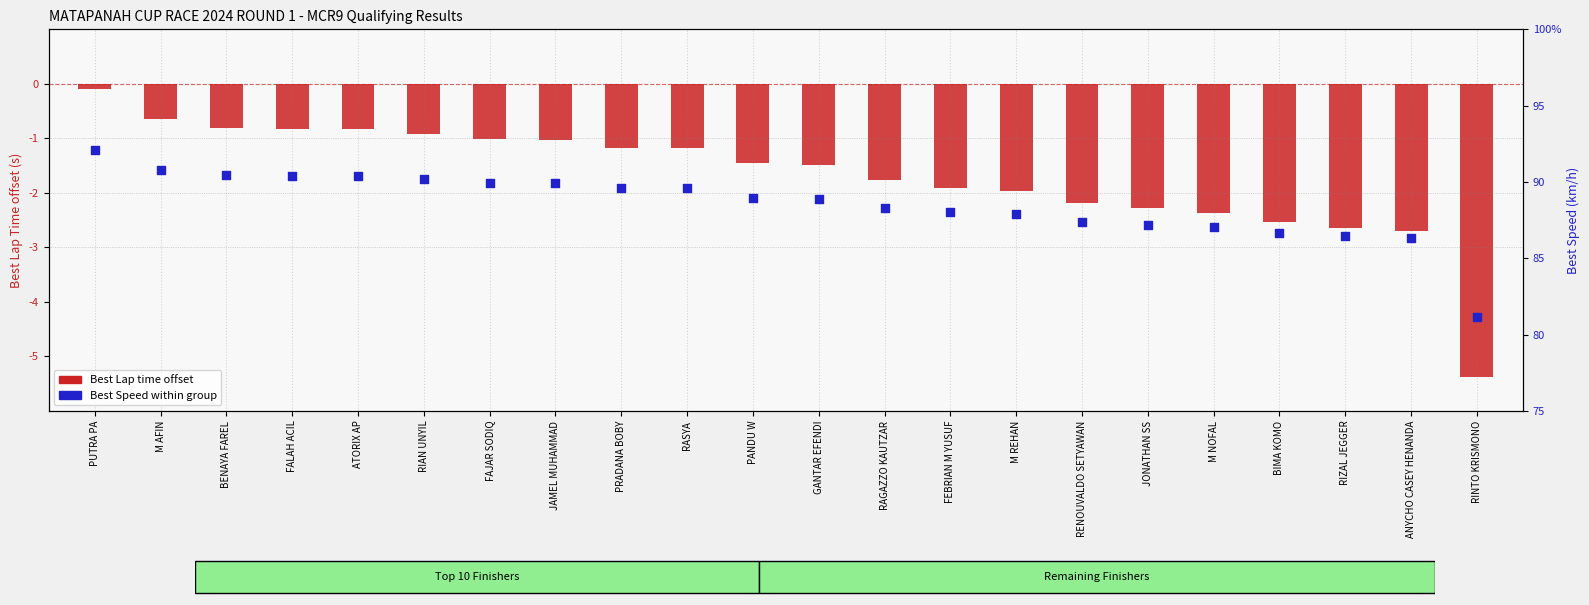

Which series has the largest Y range (max minus min)?

Best Speed (km/h)